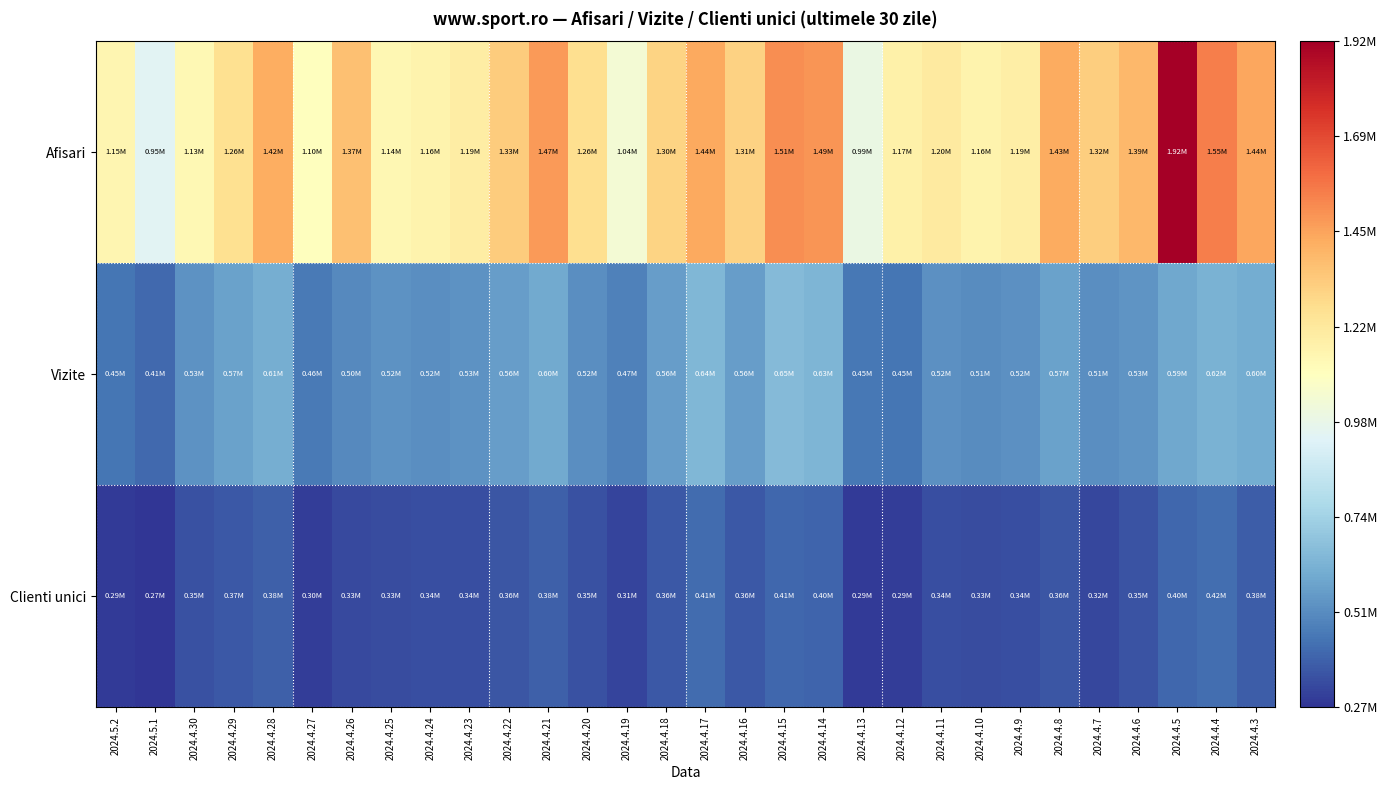

Which series has the largest total across all categories?

Afisari